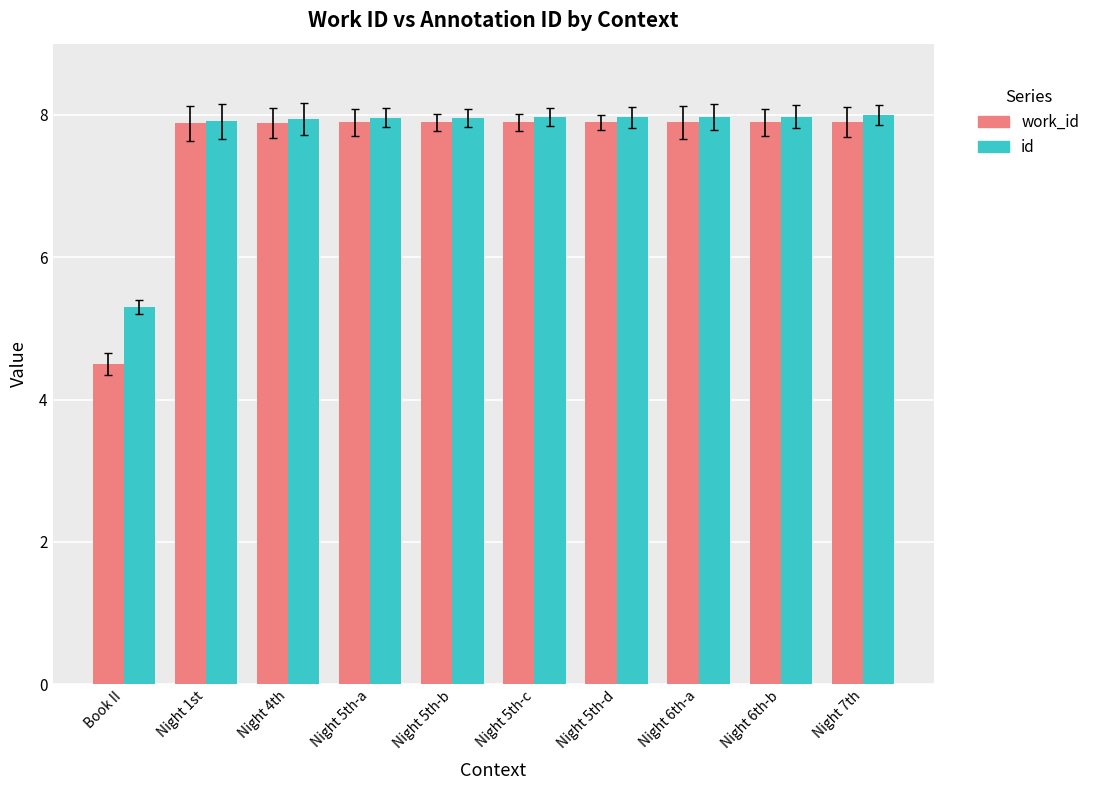

Which series has the widest spread of values?

work_id